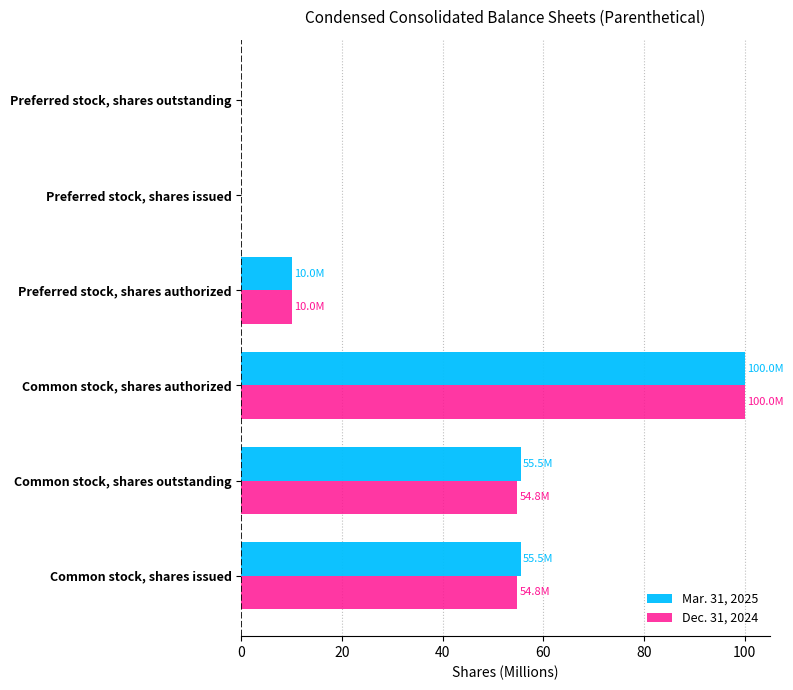

The Mar. 31, 2025 series shows 55.5 at Common stock, shares issued. True or false?

True